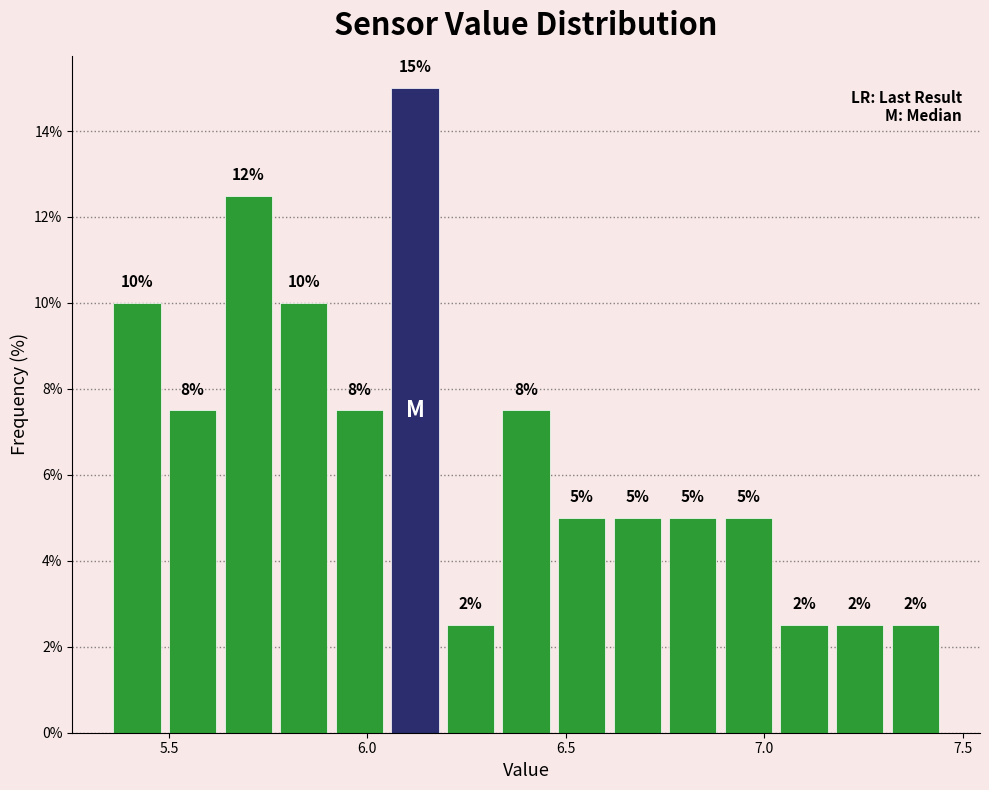

Read against the x-axis, roughly where is the centre of the tallest bar?

6.10